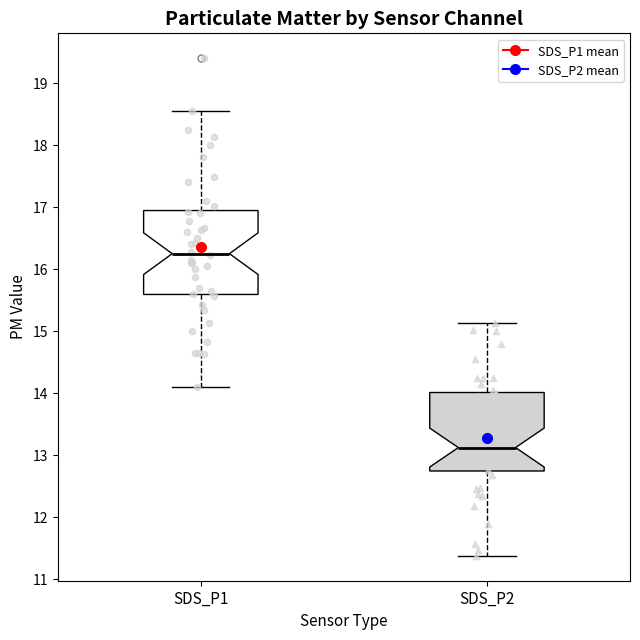

Which box has the highest median line?

SDS_P1